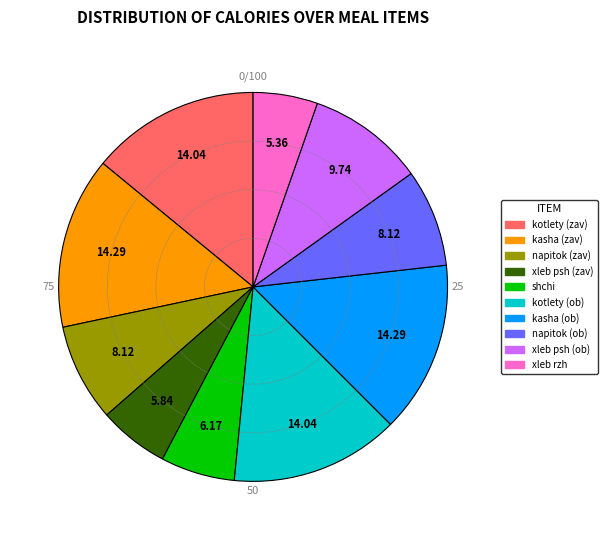

Does kasha (zav) account for over 50% of the chart?

No